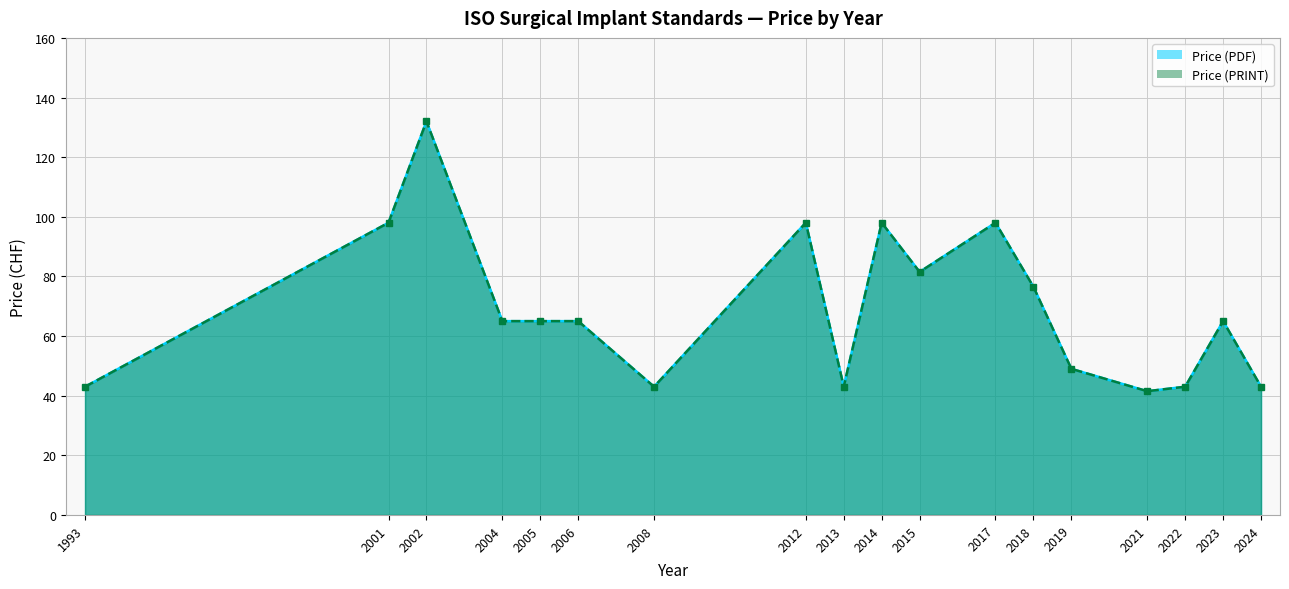

True or false: Price (PRINT) has a value of 43.0 at 1993.

True